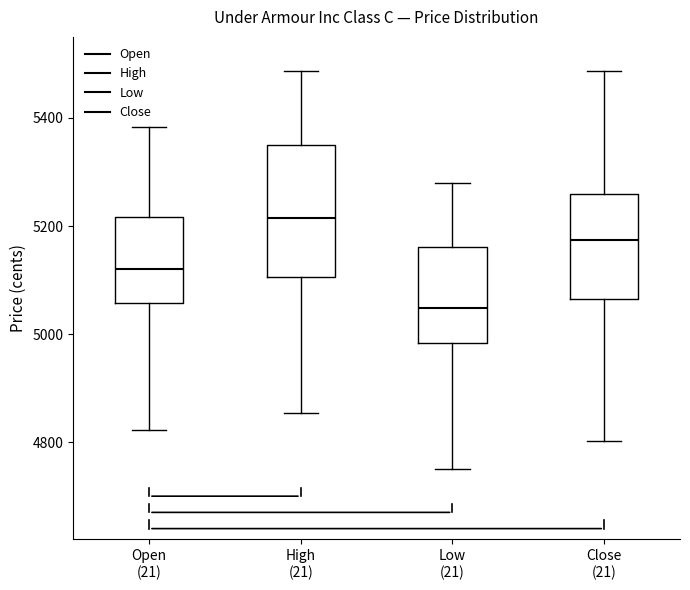

Where is the upper edge of the box for Close (21) on the y-axis? The values are not printed on the chart, so give them approximately, as read against the axis.

5260